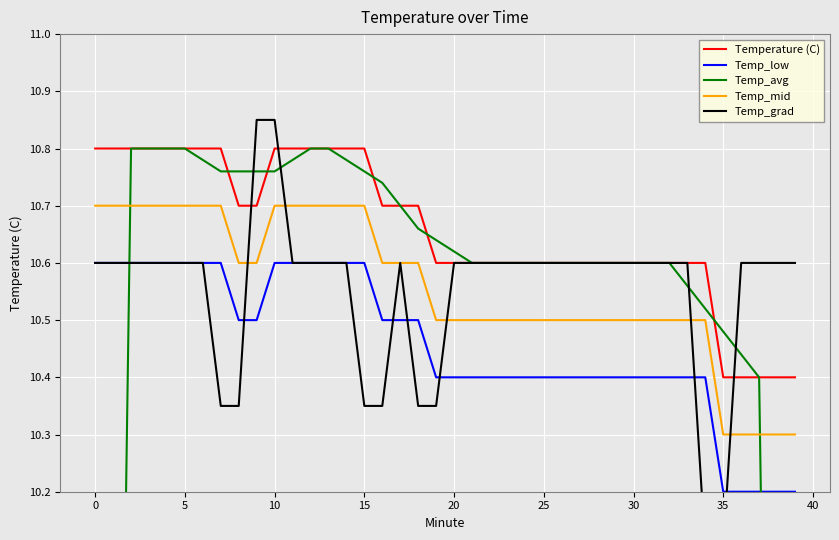

Which series has the largest total across all categories?

Temperature (C)